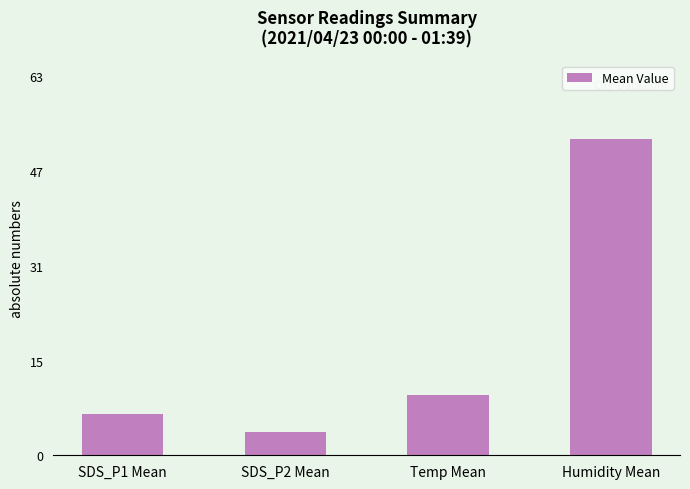

What is the difference between the maximum and minimum values?

49.0